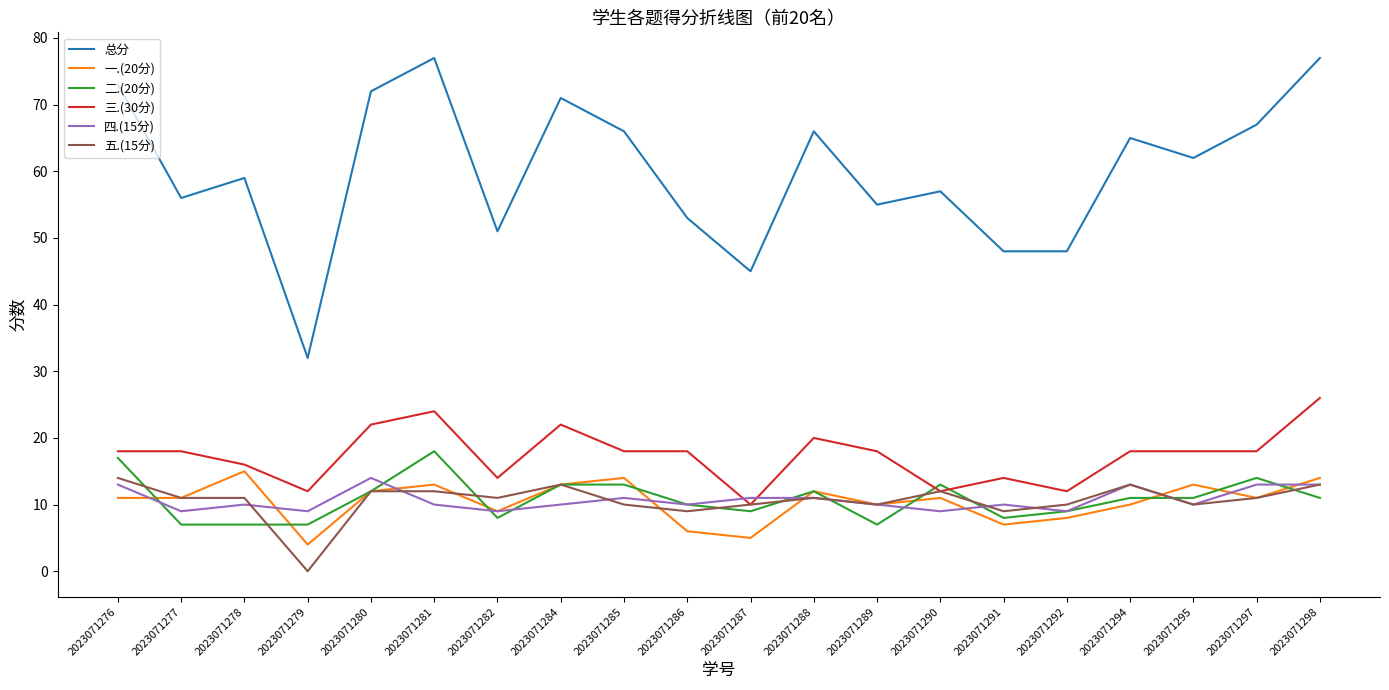

True or false: 三.(30分) and 总分 cross at least once.

False